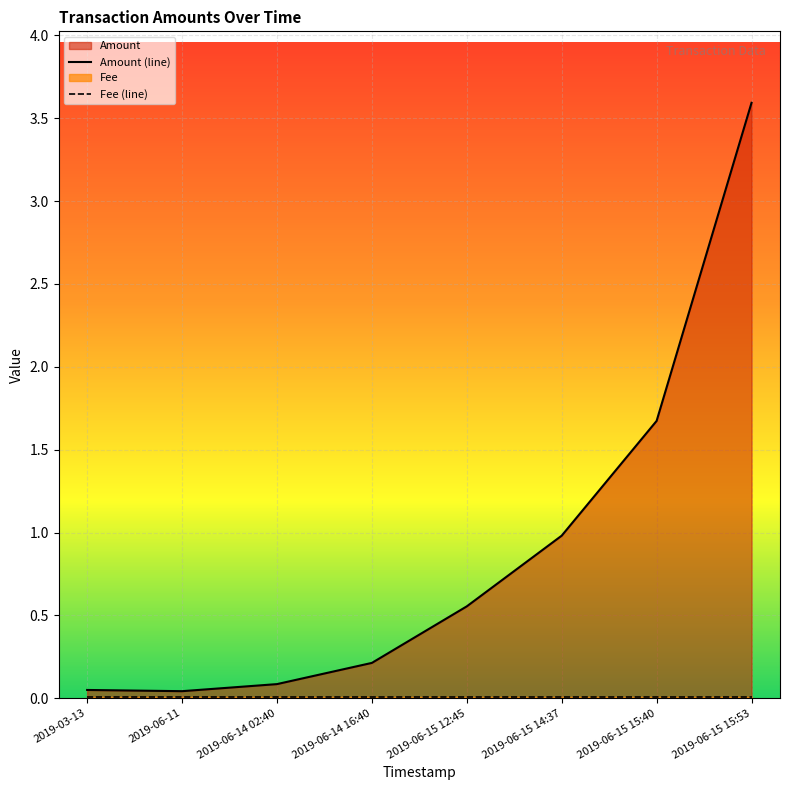

How many distinct data groups are displayed?

2